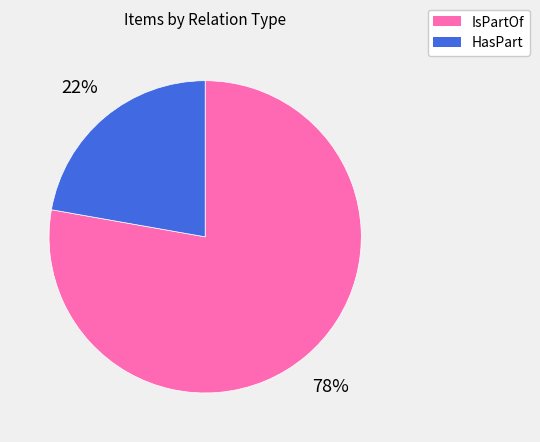

Is there any slice that represents more than half of the pie?

Yes